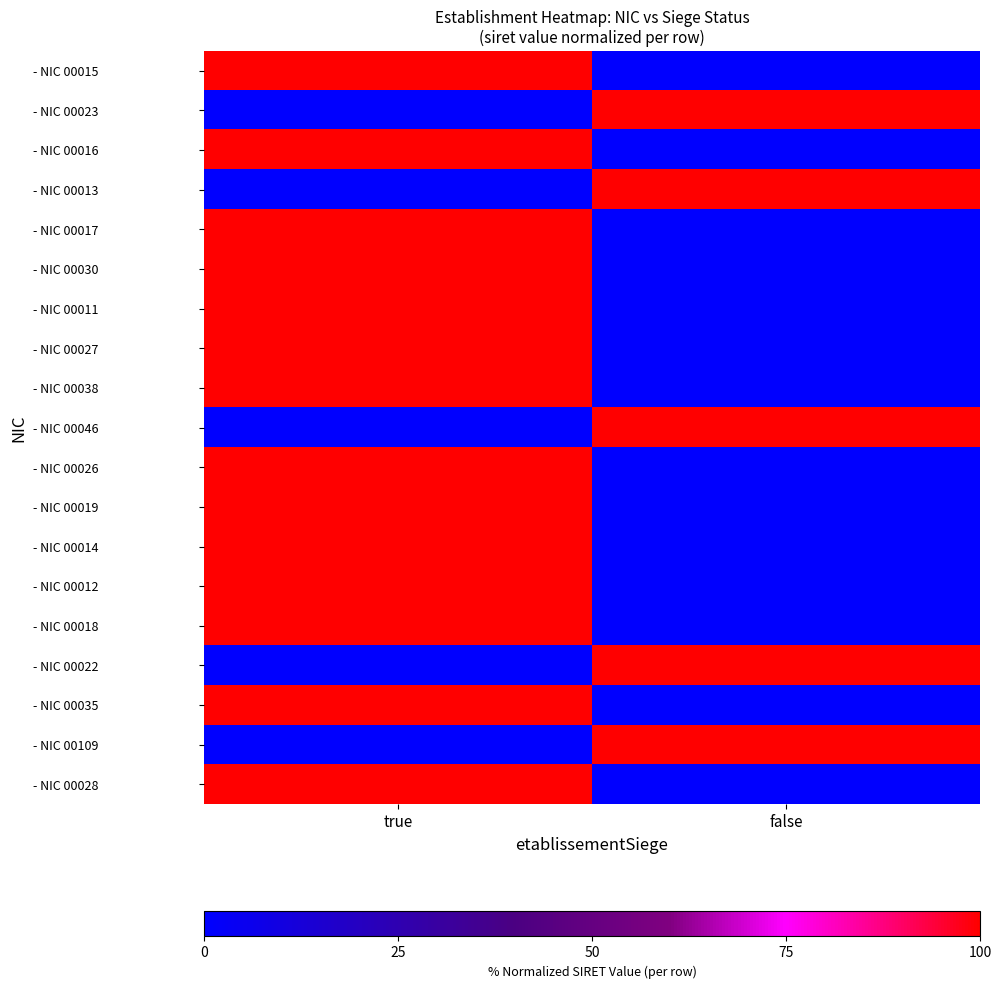

How many distinct data groups are displayed?

19